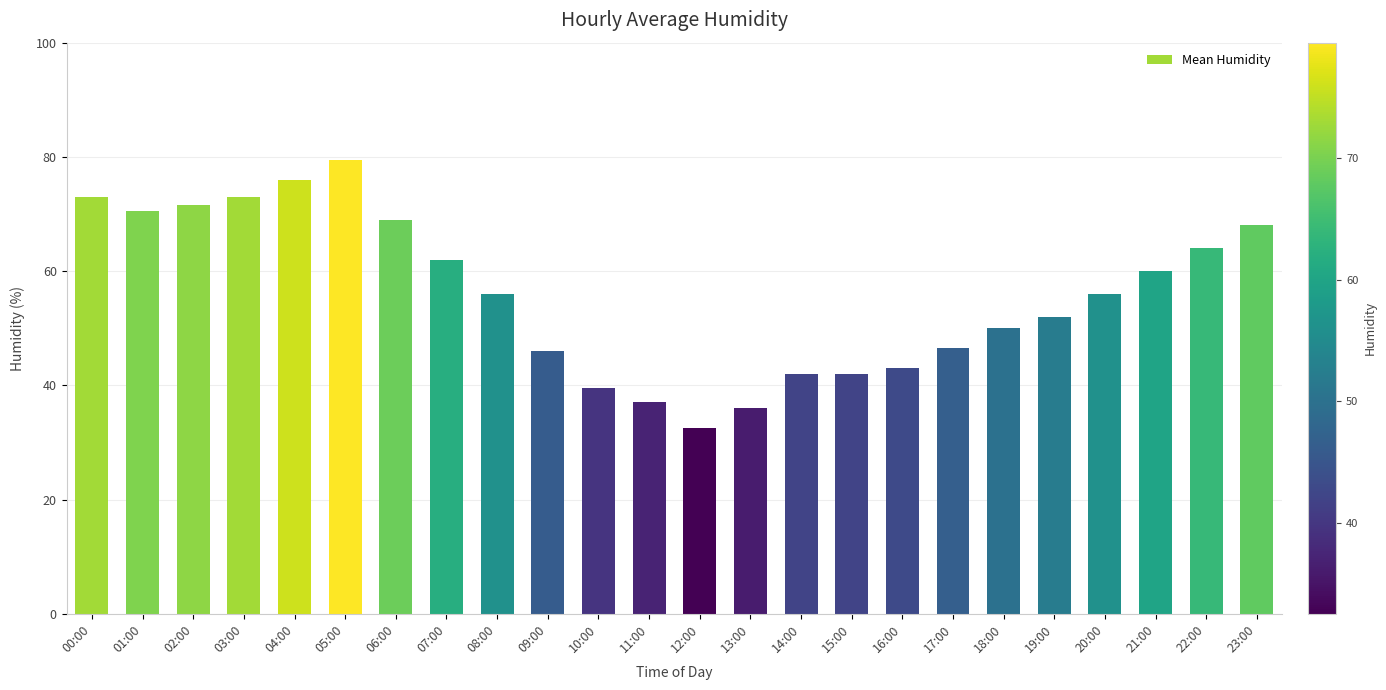

What is the ratio of the value at 22:00 to the value at 07:00?

1.0